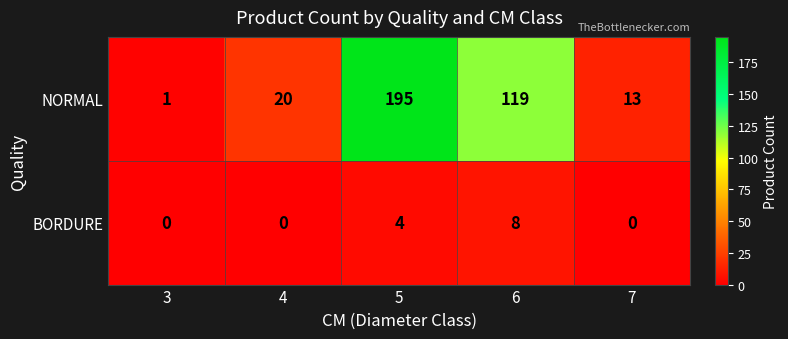

Reading left to right, list all the values displayed in this chart.

NORMAL: 1	20	195	119	13
BORDURE: 0	0	4	8	0